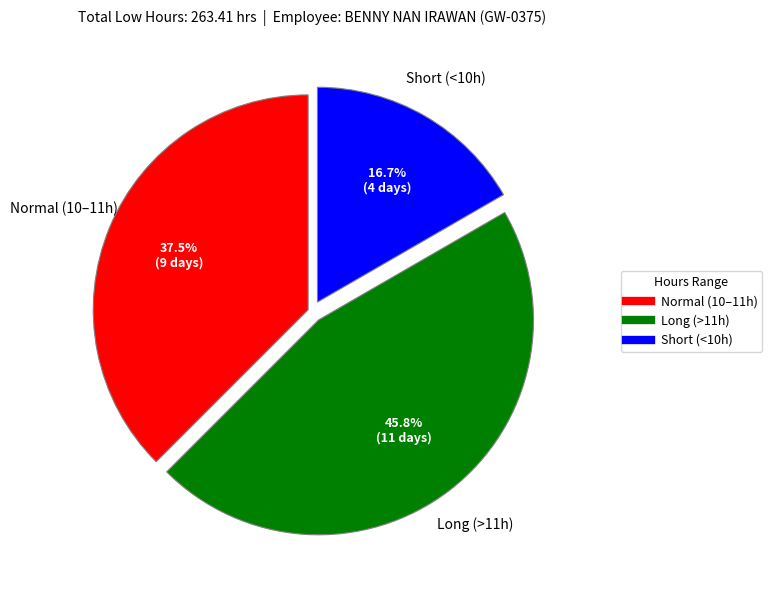

Is there any slice that represents more than half of the pie?

No